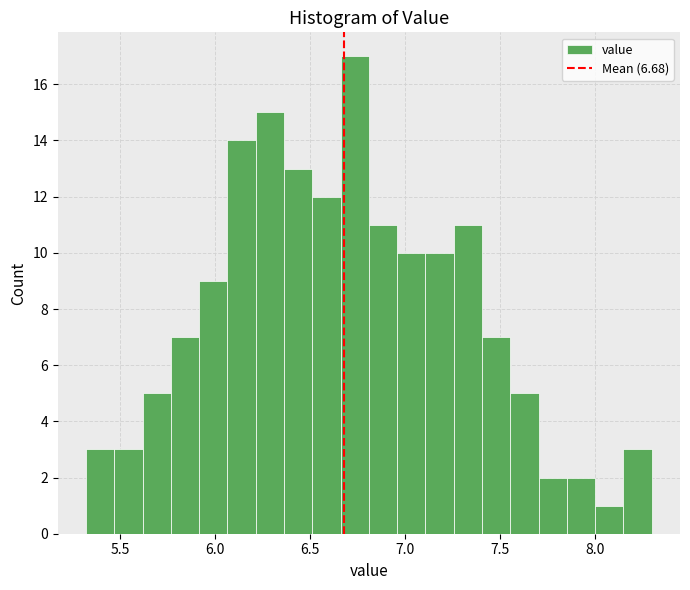

Read against the x-axis, roughly where is the centre of the tallest bar?

6.75